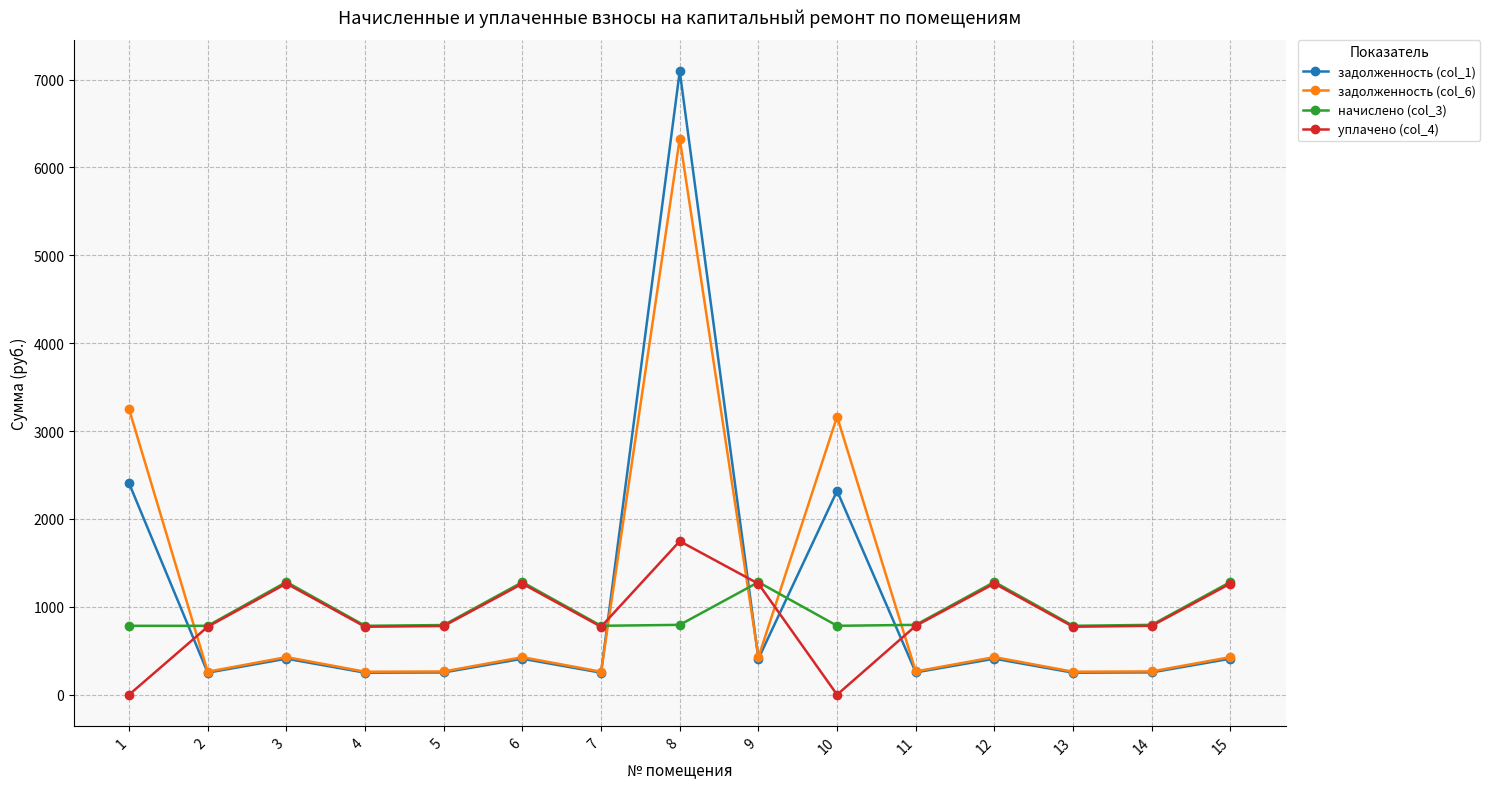

What is the difference between the задолженность (col_1) values at 1 and 15?

1996.6